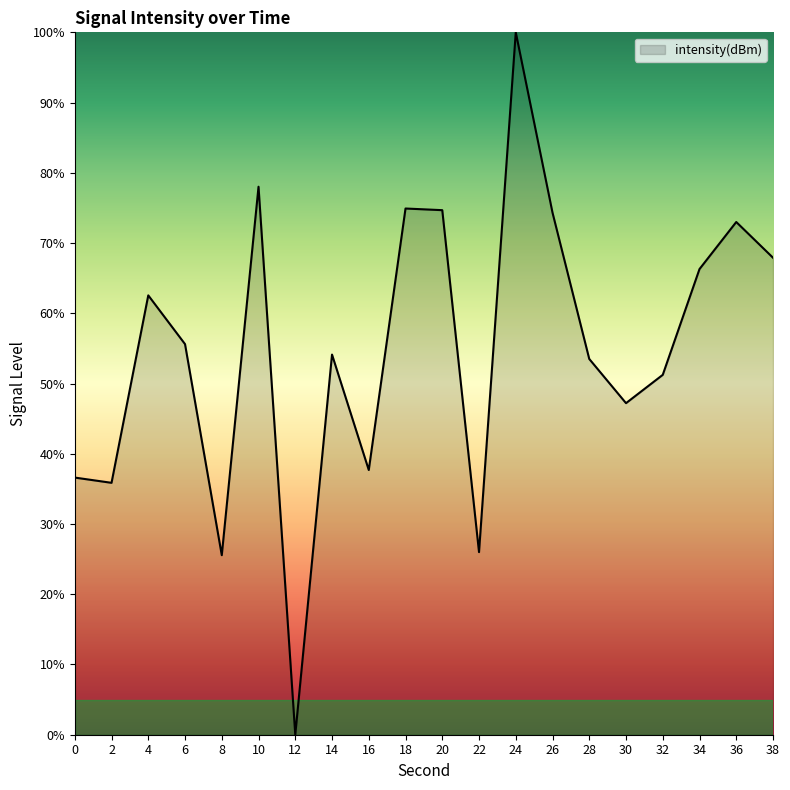

Where is the data nearest to the value 50?

32